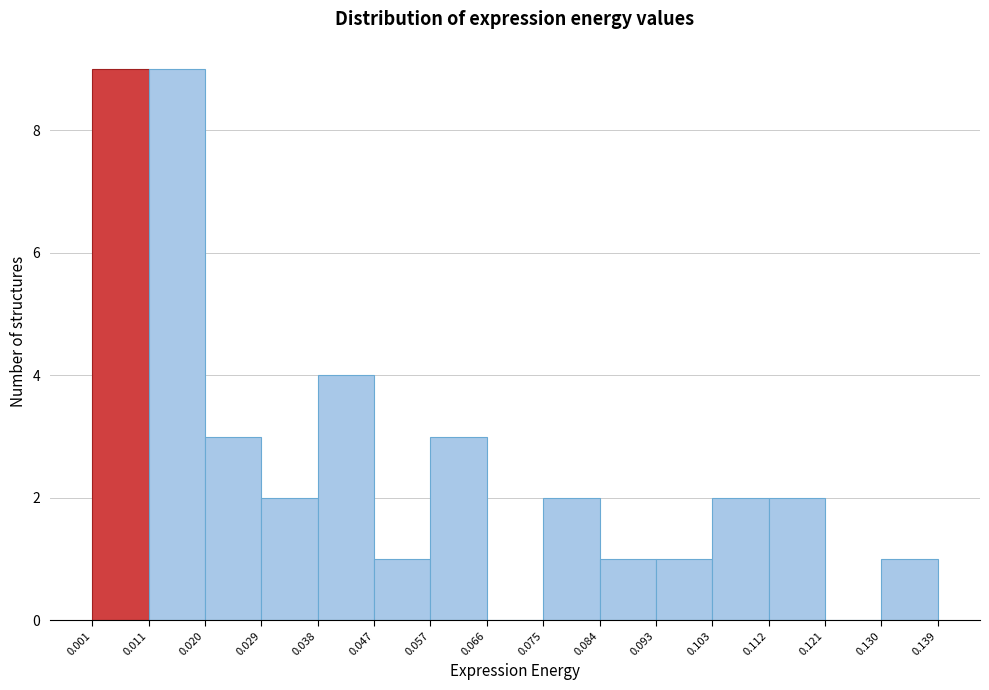

Reading left to right, list every bar in this chart as the range it spans on the x-axis followed by its height. The values are not printed on the chart, so give them approximately, as read against the axis.

0.001 to 0.011: 9
0.011 to 0.020: 9
0.020 to 0.029: 3
0.029 to 0.038: 2
0.038 to 0.047: 4
0.047 to 0.057: 1
0.057 to 0.066: 3
0.066 to 0.075: 0
0.075 to 0.084: 2
0.084 to 0.093: 1
0.093 to 0.103: 1
0.103 to 0.112: 2
0.112 to 0.121: 2
0.121 to 0.130: 0
0.130 to 0.139: 1